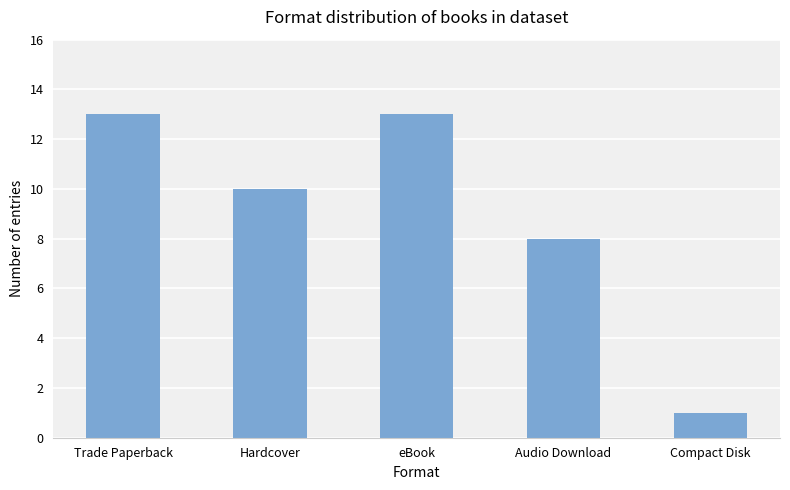

What is the minimum value shown in the chart?

1